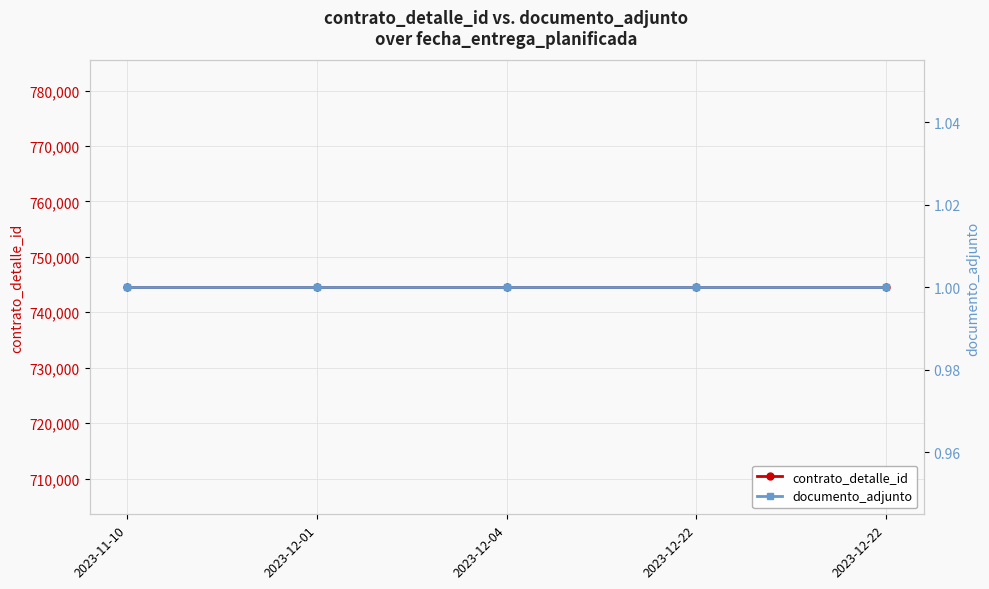

What is the total value across all series at 2023-12-22?

744492